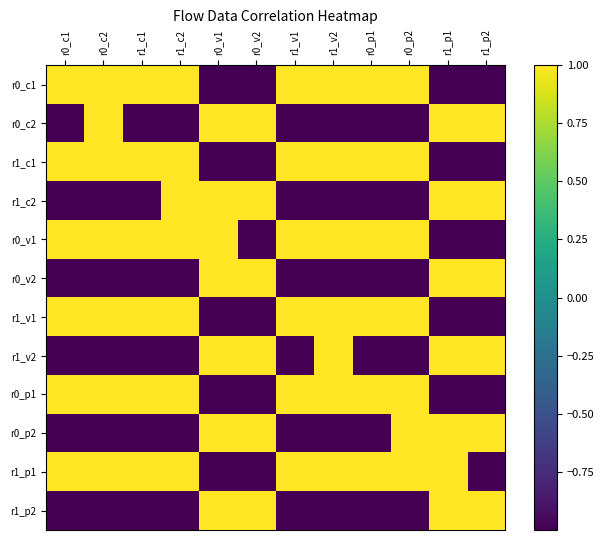

Rank the series at r0_v2 from highest to lowest value.

r0_v2, r0_c2, r1_c2, r1_v2, r0_p2, r1_p2, r0_c1, r1_c1, r0_v1, r1_v1, r0_p1, r1_p1